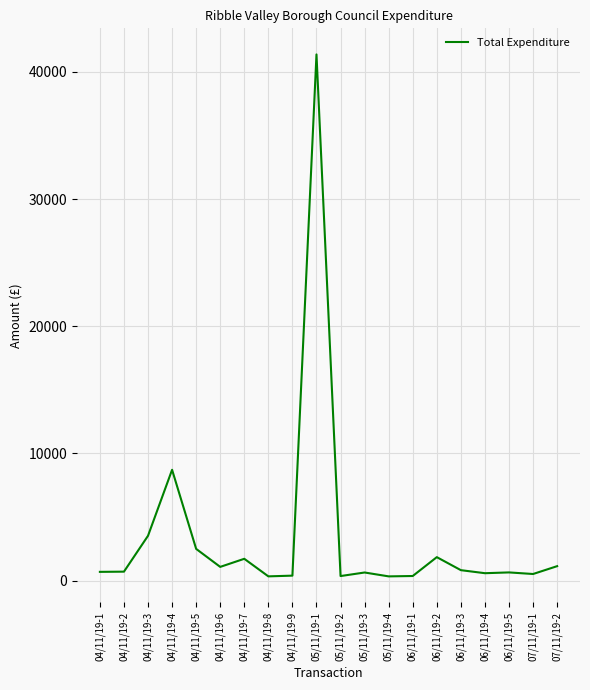

At which label is the value closest to 20854?

04/11/19-4